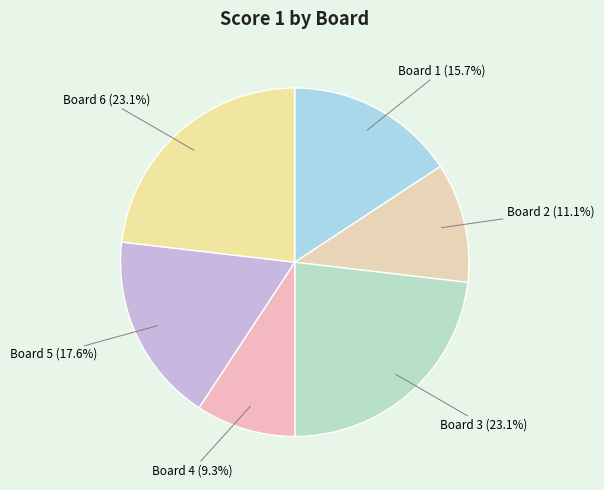

Between Board 3 and Board 5, which is larger?

Board 3